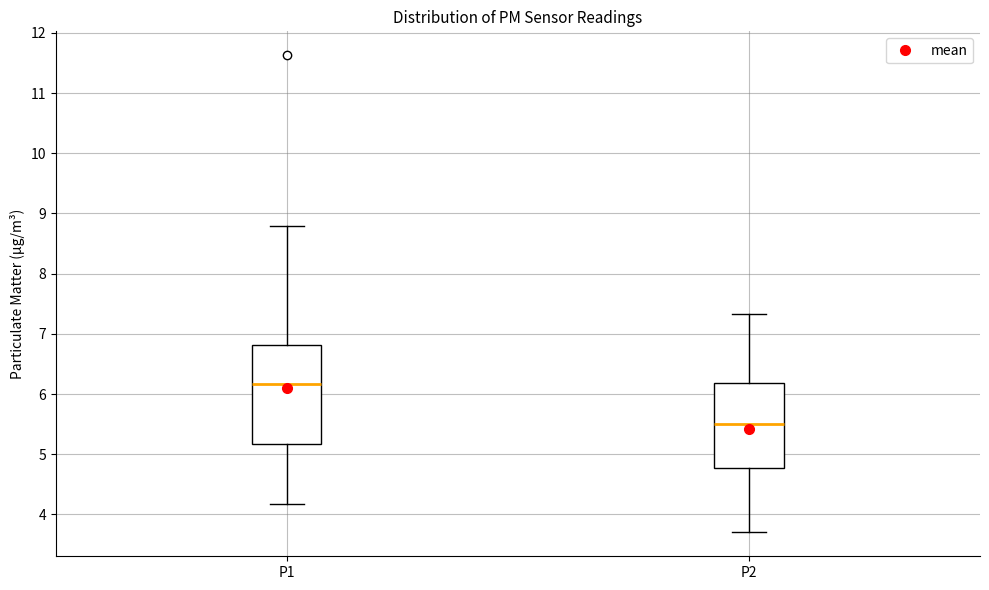

Reading left to right, read every box against the y-axis: the position of its median line, the range the box covers, and the ends of its whiskers. The values are not printed on the chart, so give them approximately, as read against the axis.

P1: median 6.2, box 5.2 to 6.8, whiskers 4.2 to 8.8
P2: median 5.5, box 4.8 to 6.2, whiskers 3.7 to 7.3